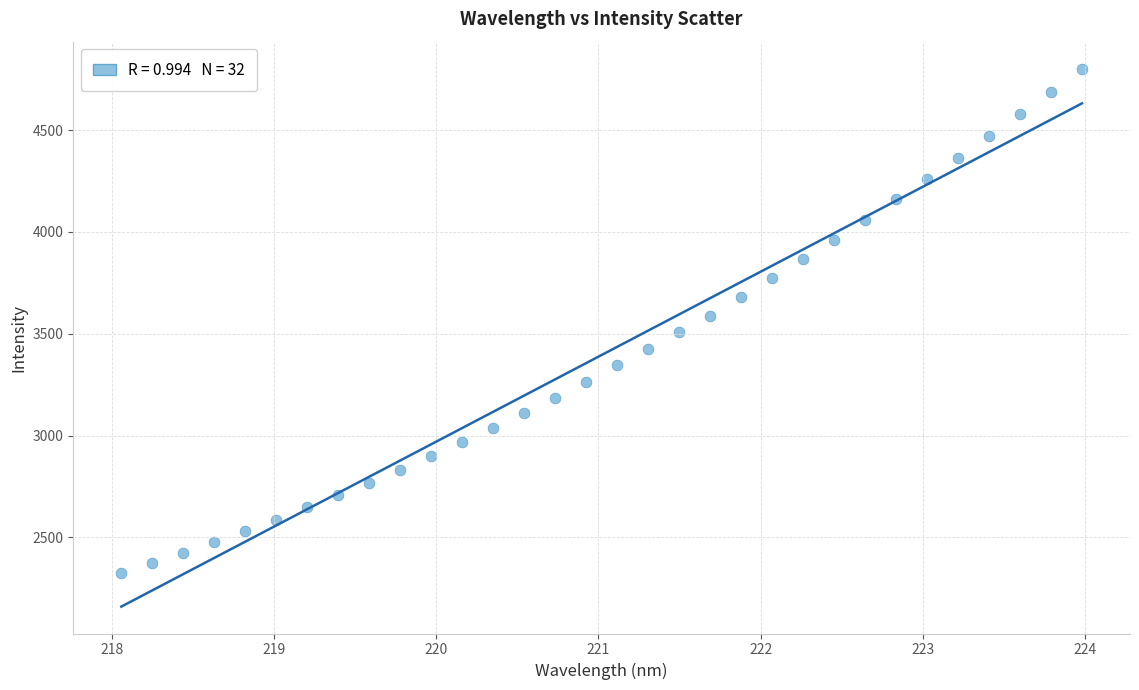

What is the range of X values (max minus min)?

5.9